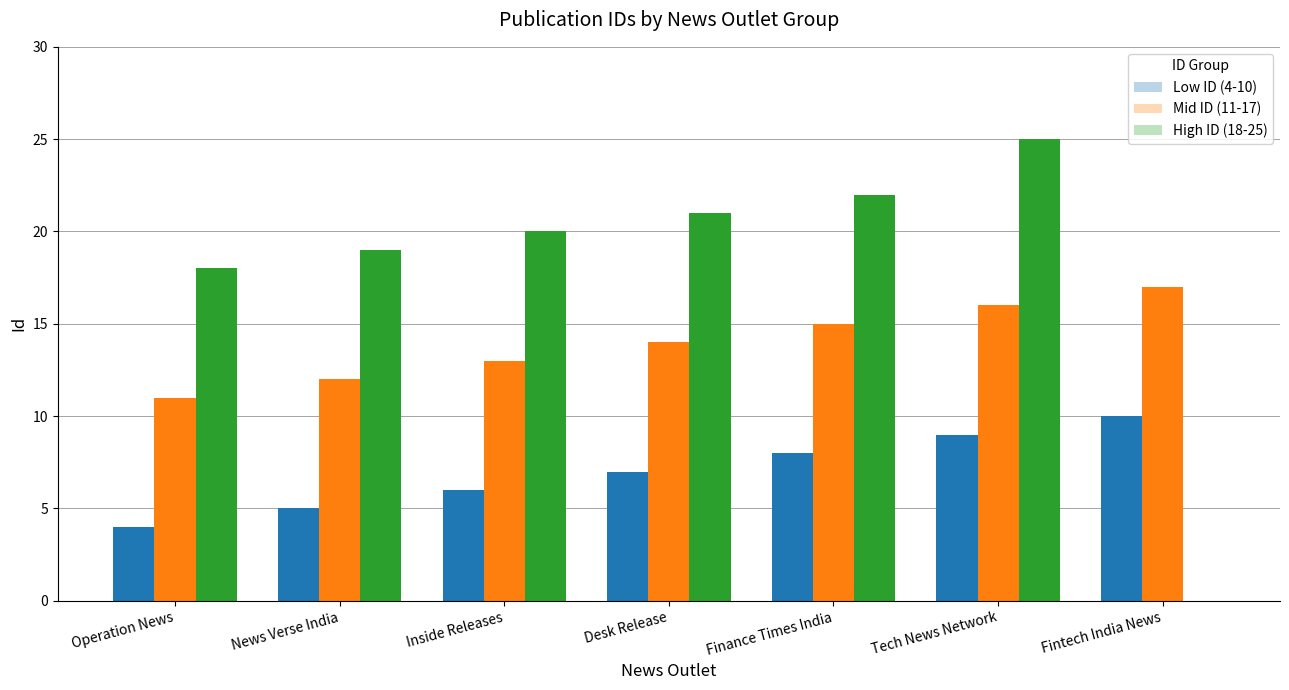

The value of Mid ID (11-17) at Inside Releases is 13. True or false?

True